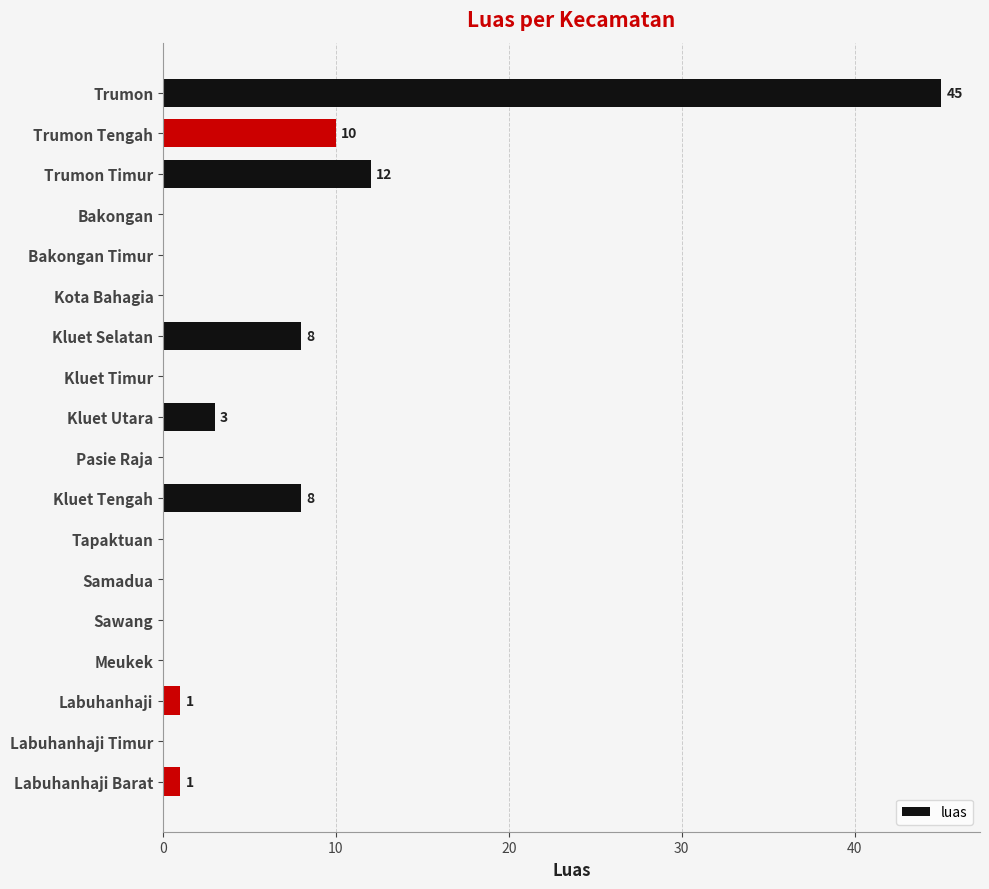

Reading bottom to top, transcribe all the data shown in this chart.

Labuhanhaji Barat=1	Labuhanhaji Timur=0	Labuhanhaji=1	Meukek=0	Sawang=0	Samadua=0	Tapaktuan=0	Kluet Tengah=8	Pasie Raja=0	Kluet Utara=3	Kluet Timur=0	Kluet Selatan=8	Kota Bahagia=0	Bakongan Timur=0	Bakongan=0	Trumon Timur=12	Trumon Tengah=10	Trumon=45